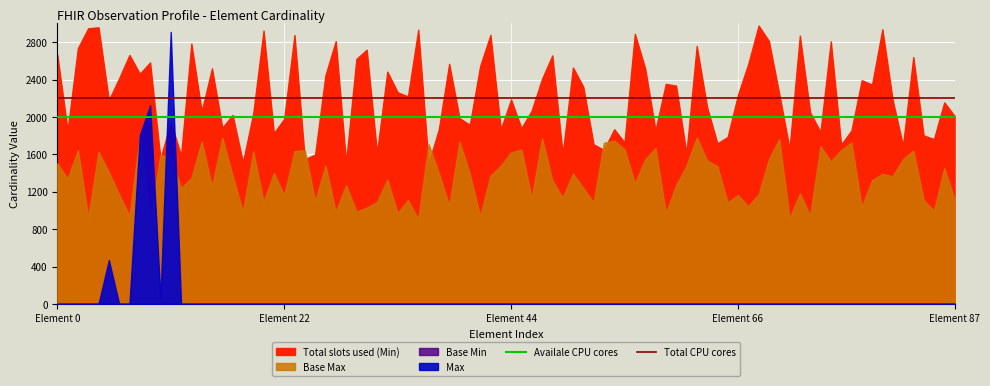

Which series has the largest total across all categories?

Total CPU cores